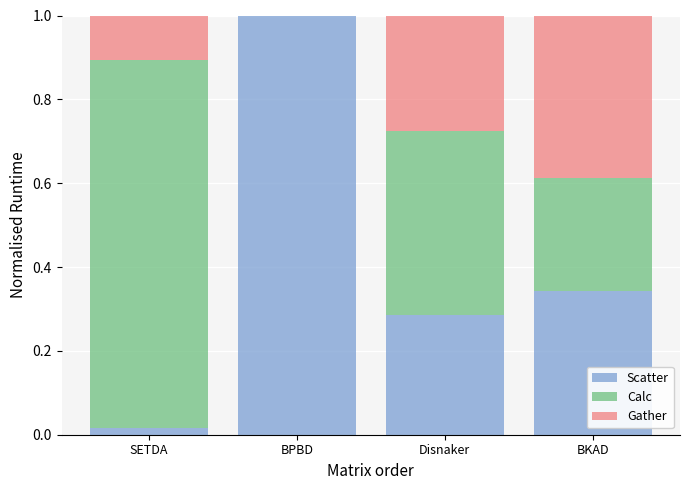

How many categories are shown in the chart?

4